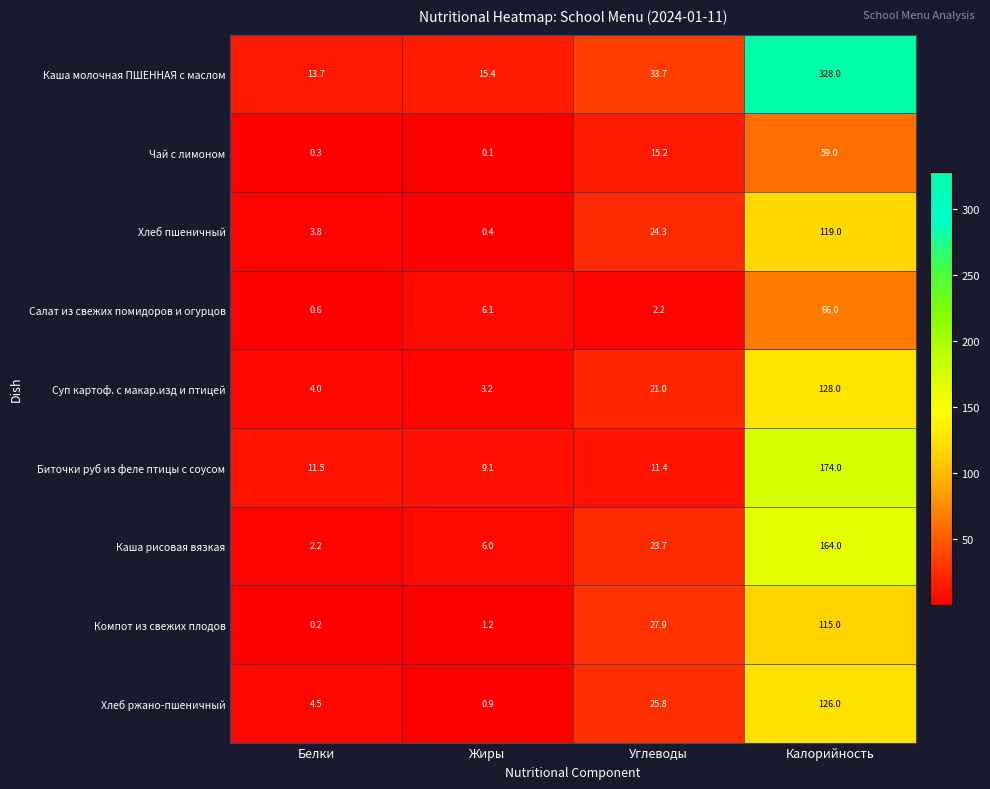

Rank the series by their maximum value, from highest to lowest.

Каша молочная ПШЕННАЯ с маслом, Биточки руб из феле птицы с соусом, Каша рисовая вязкая, Суп картоф. с макар.изд и птицей, Хлеб ржано-пшеничный, Хлеб пшеничный, Компот из свежих плодов, Салат из свежих помидоров и огурцов, Чай с лимоном